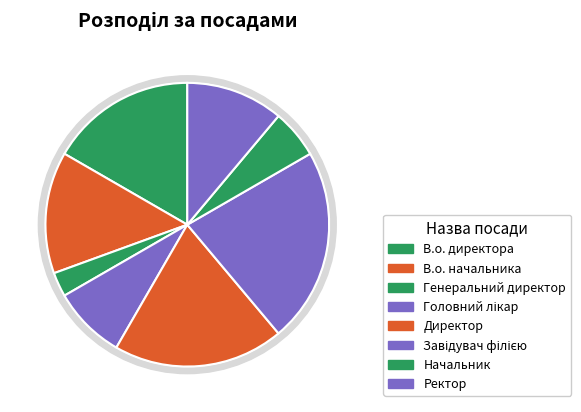

Count the number of slices in the pie.

8